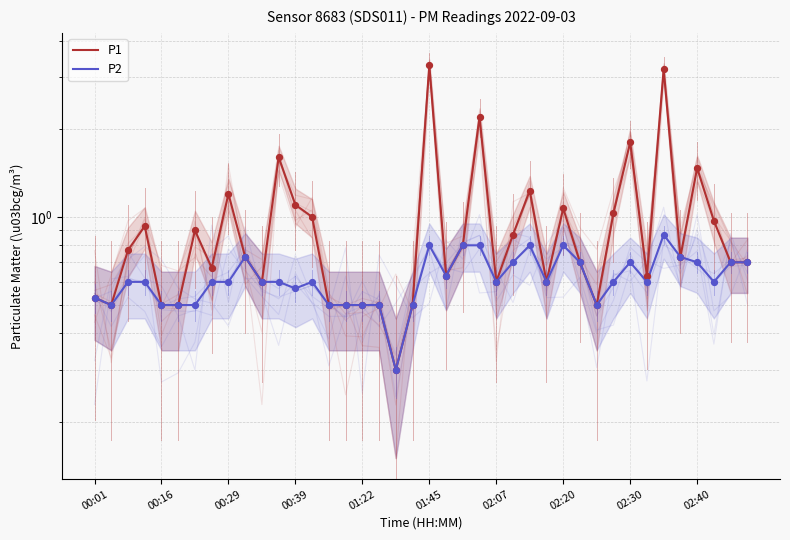

What are all the series names shown in the legend?

P1, P2